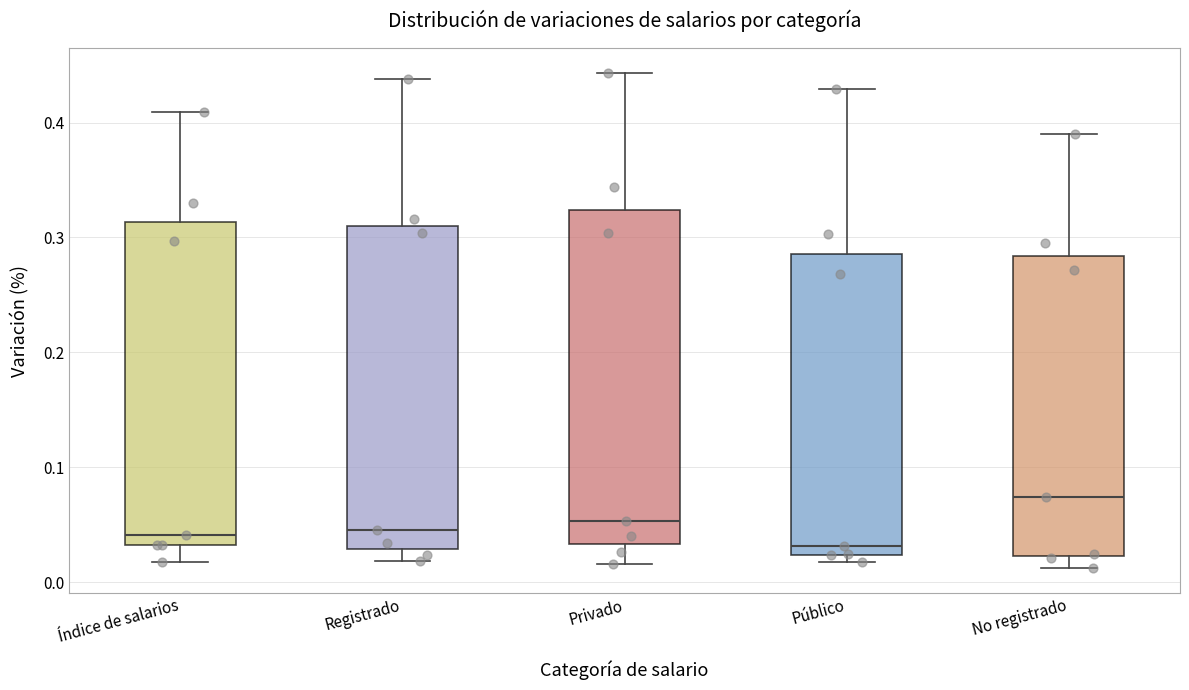

Where is the upper edge of the box for No registrado on the y-axis? The values are not printed on the chart, so give them approximately, as read against the axis.

0.28